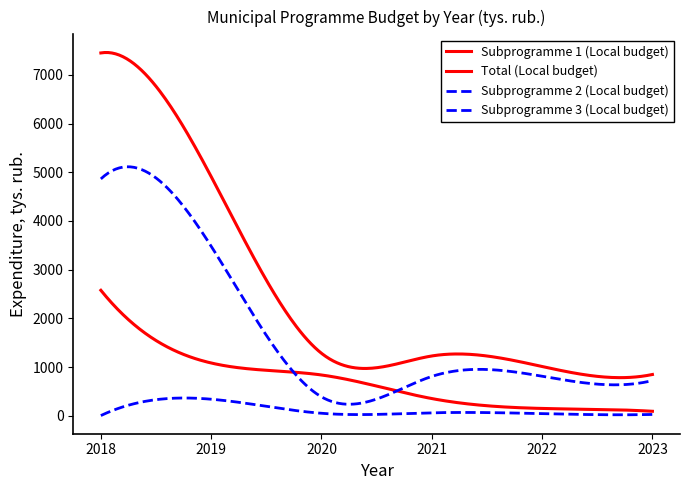

True or false: Subprogramme 1 (Local budget) has more than 1 interior local peaks.

False